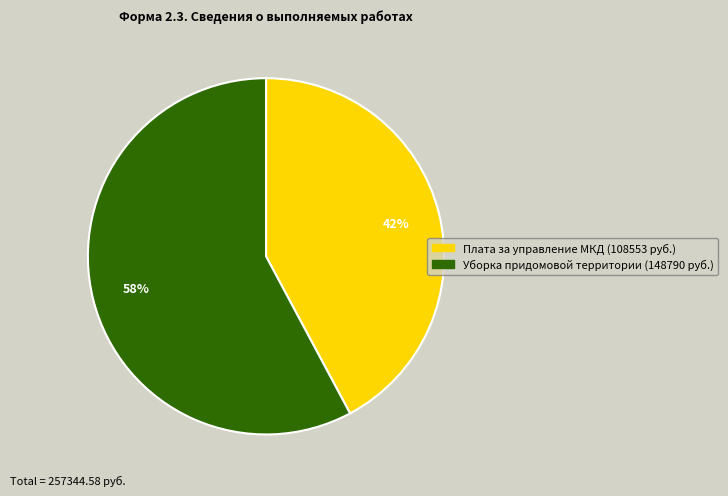

Which has a higher value, Уборка придомовой территории or Плата за управление МКД?

Уборка придомовой территории